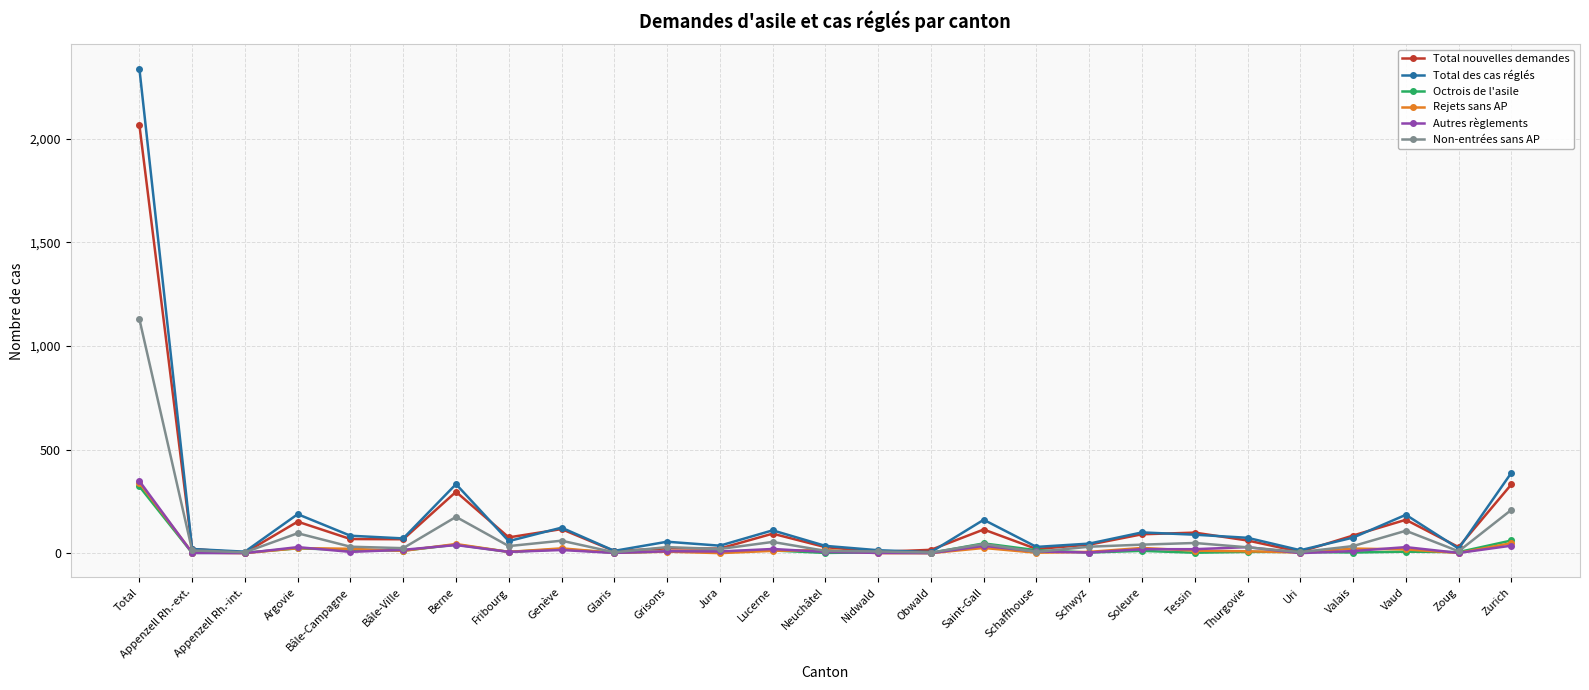

What is the label of the 5th point from the right?

Uri